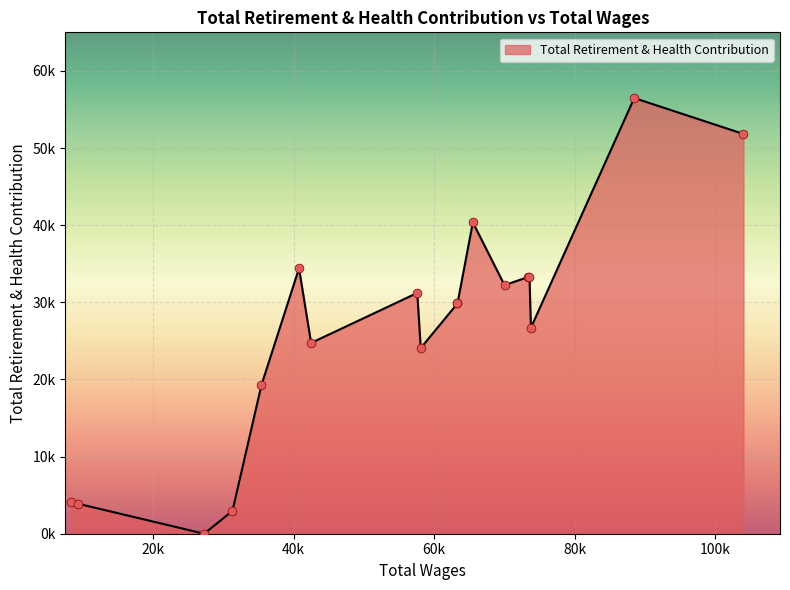

What is the change in value from 88451.0 to 42495.0?

-31748